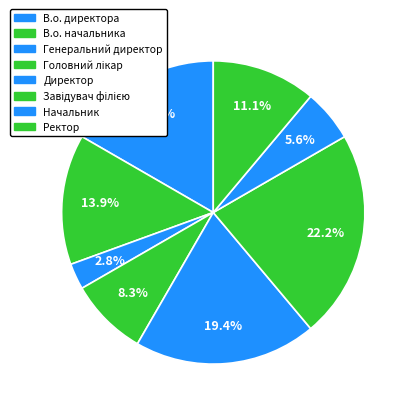

Do Генеральний директор and Начальник together represent more than half of the pie?

No